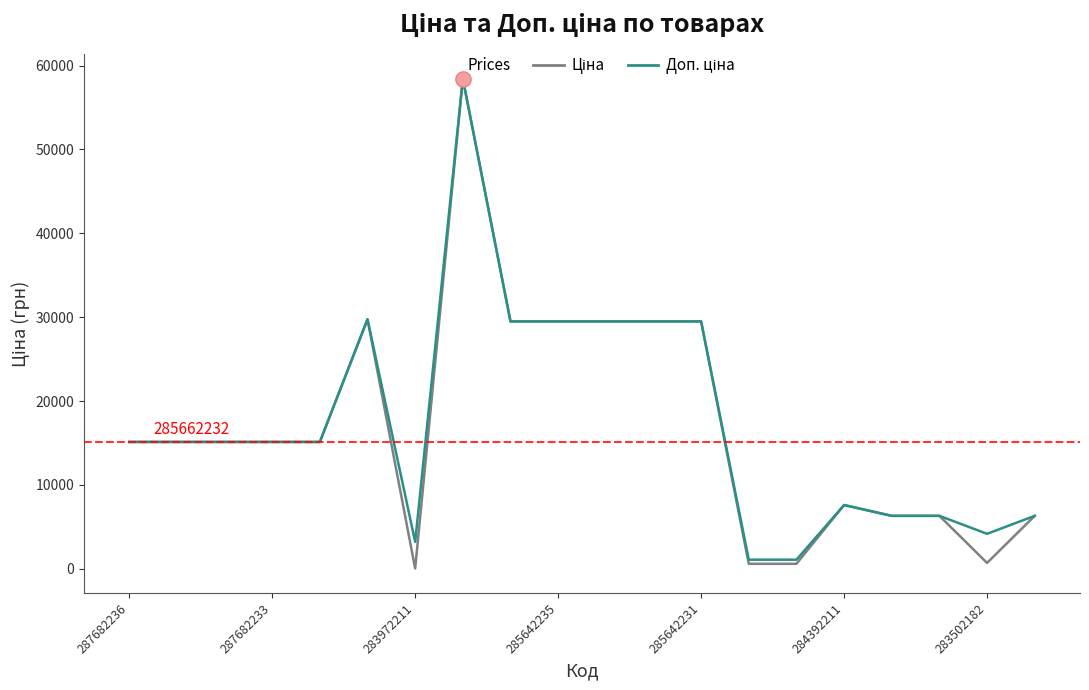

What is the greatest value displayed?

58426.5